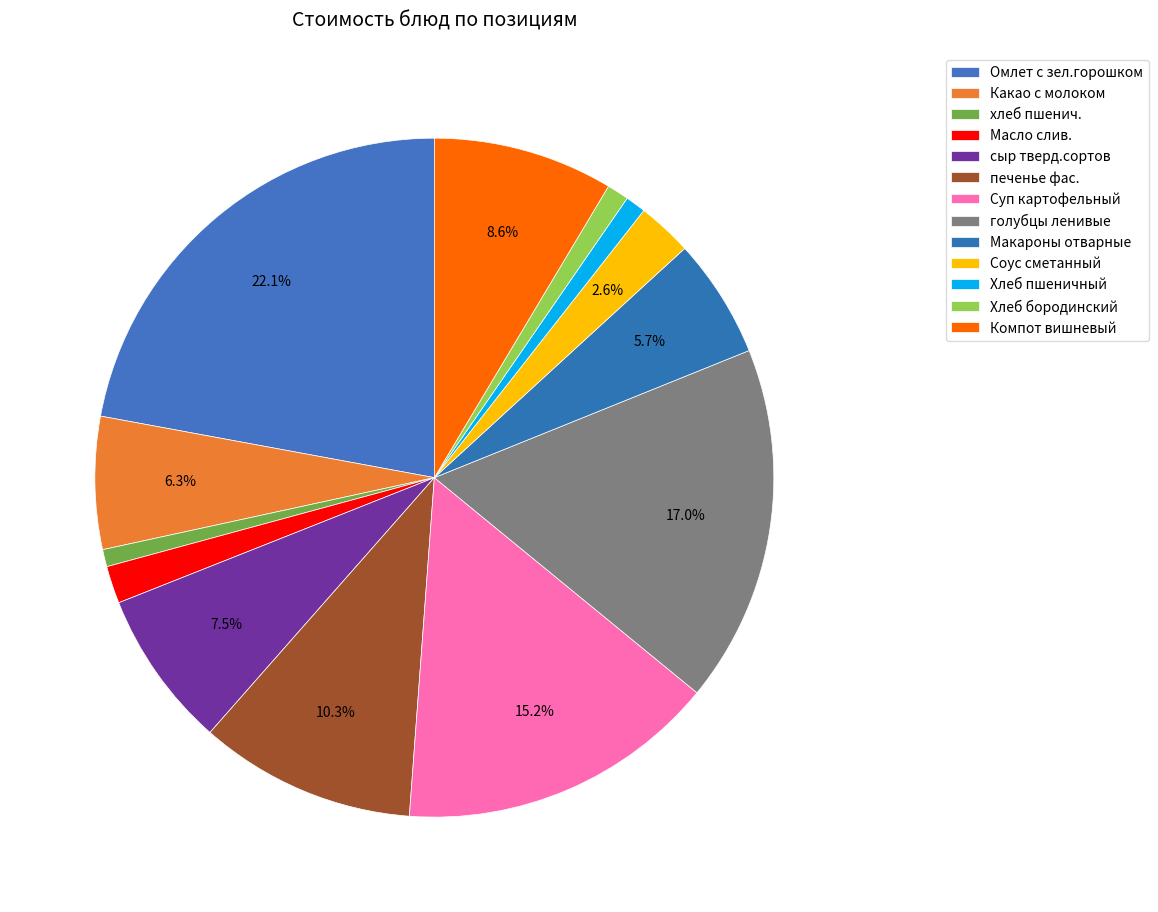

To the nearest percent, what is the difference between the largest and smallest slice percentages?

21%